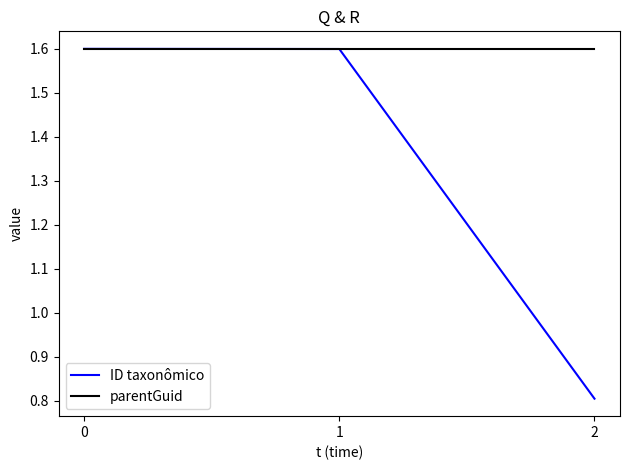

What is the total value across all series at 1?

3.2